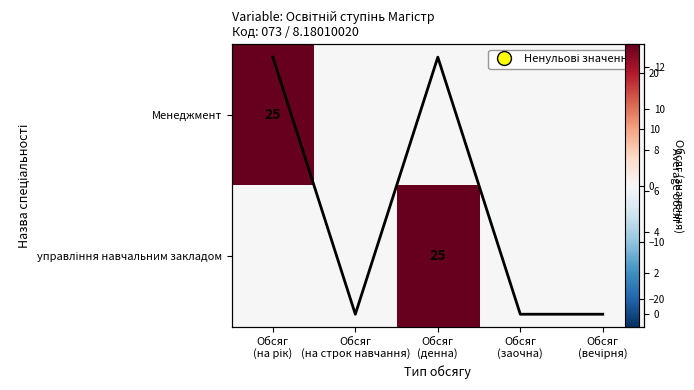

List the labels in order of управління навчальним закладом value, smallest first.

Обсяг (на рік), Обсяг (на строк навчання), Обсяг (заочна), Обсяг (вечірня), Обсяг (денна)